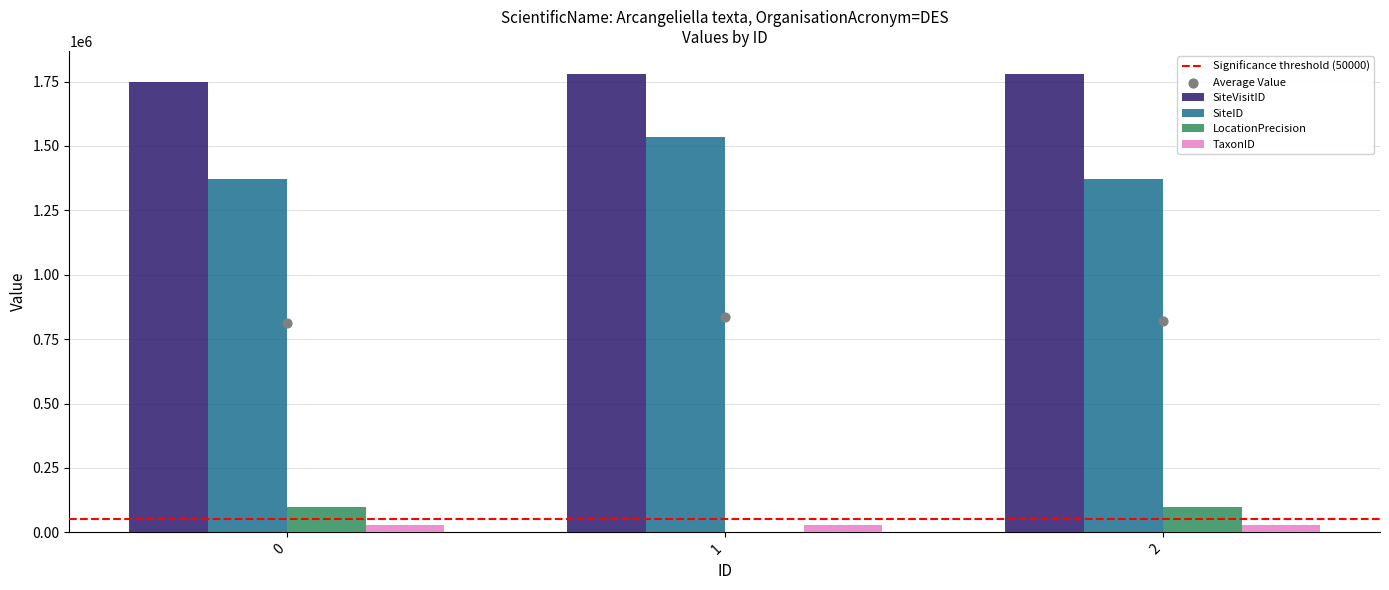

Is the value of SiteVisitID at 1 greater than the value of SiteID at 2?

Yes